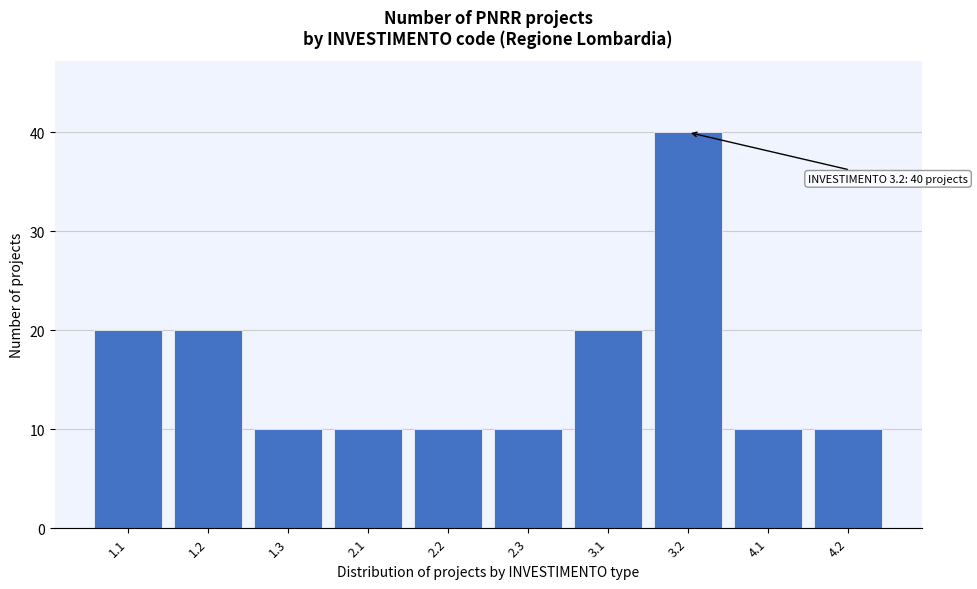

Reading left to right, transcribe all the data shown in this chart.

1.1=20	1.2=20	1.3=10	2.1=10	2.2=10	2.3=10	3.1=20	3.2=40	4.1=10	4.2=10